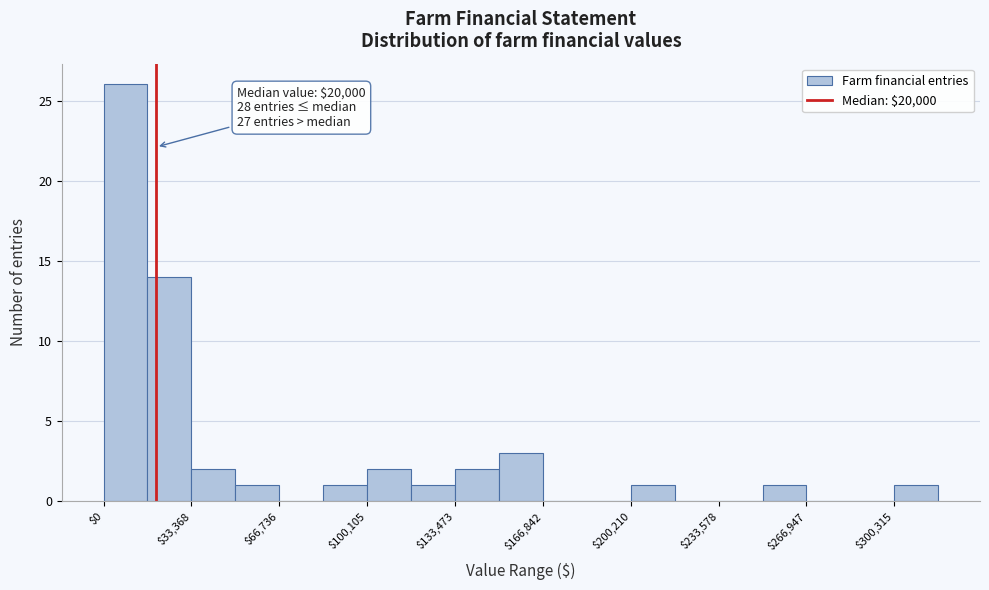

Around what value on the x-axis is the tallest bar? Give the approximate position of its centre, as read against the axis.

10000